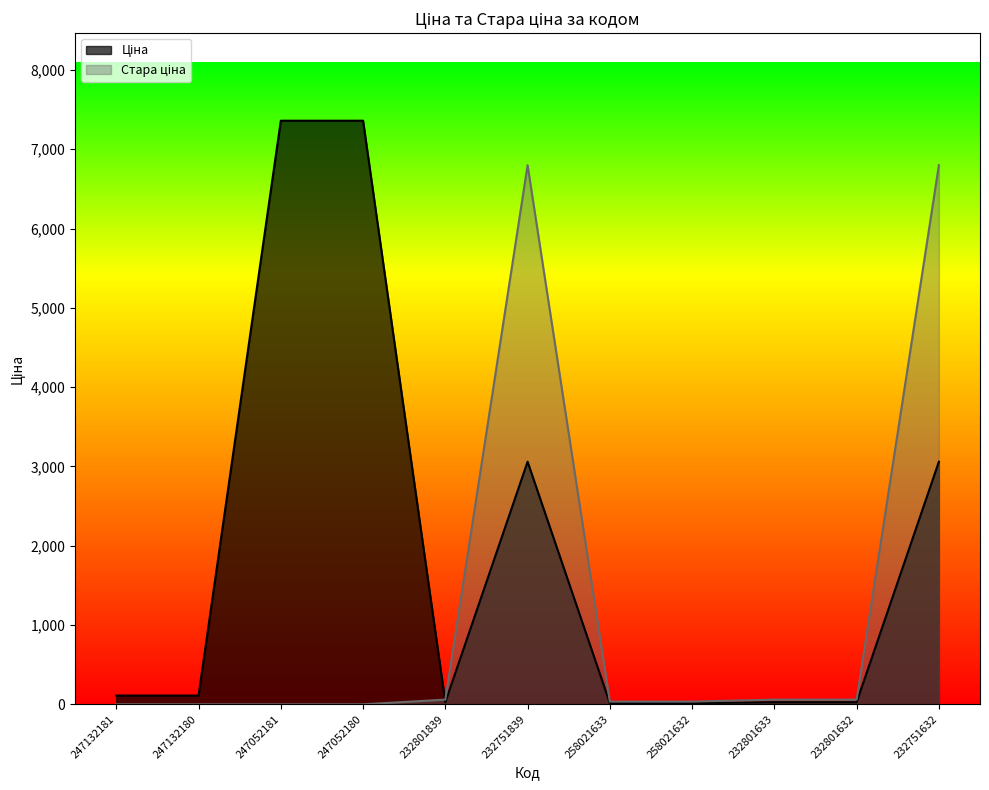

Is it true that Ціна equals 3059.7 at 232751632?

True